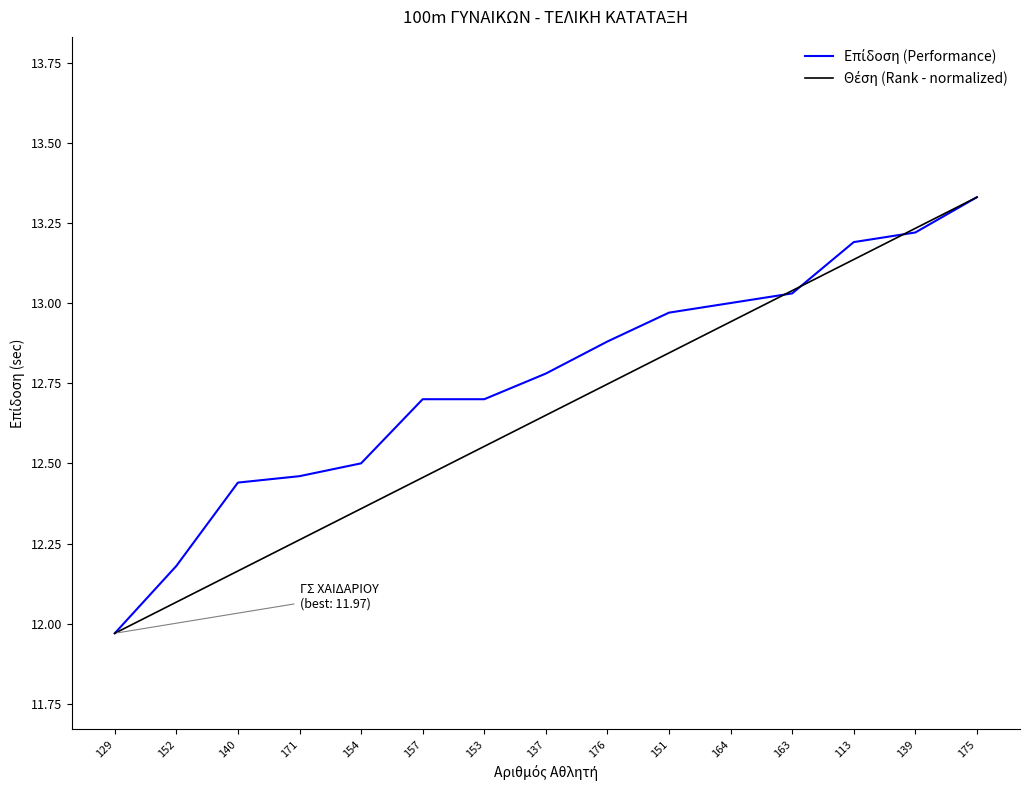

At which category does the chart reach its peak across all series?

175